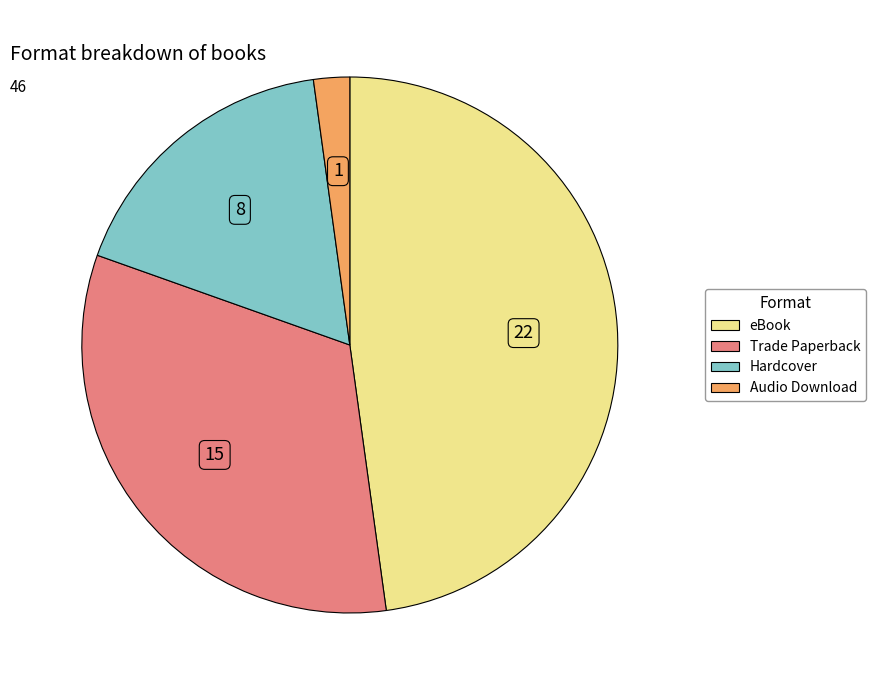

Rank the categories by value from highest to lowest.

eBook, Trade Paperback, Hardcover, Audio Download